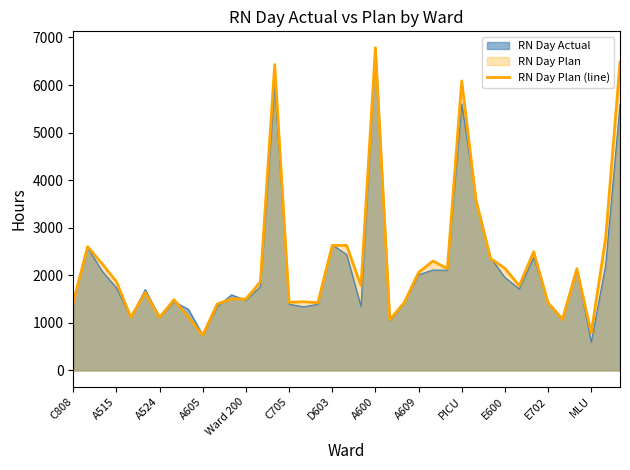

The value at 20 is 2602.5. True or false?

False